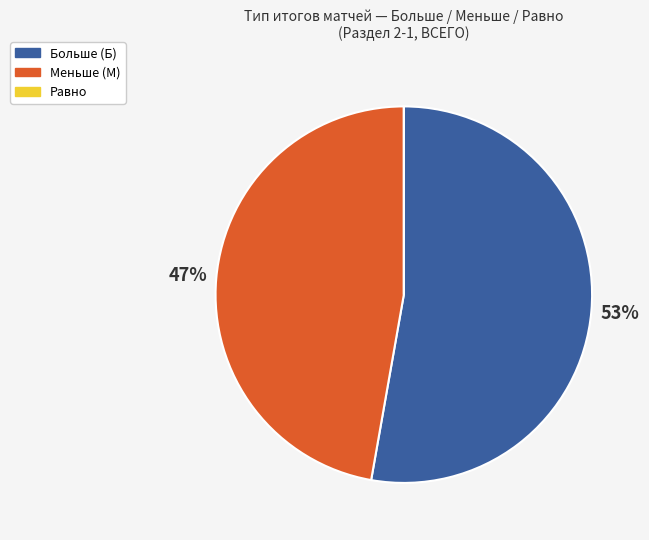

Is there a majority slice in this chart?

Yes